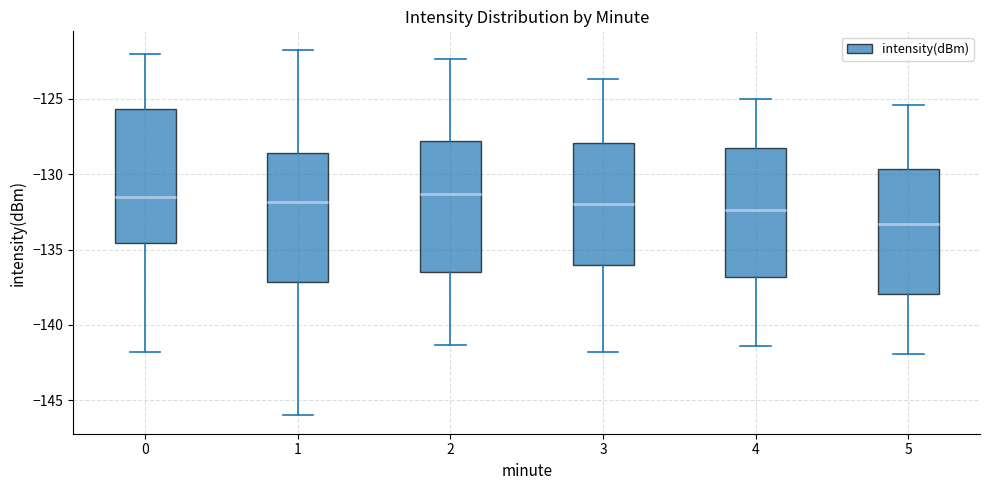

Where does the median line of the box at x = 5 sit on the y-axis? The values are not printed on the chart, so give them approximately, as read against the axis.

-133.5